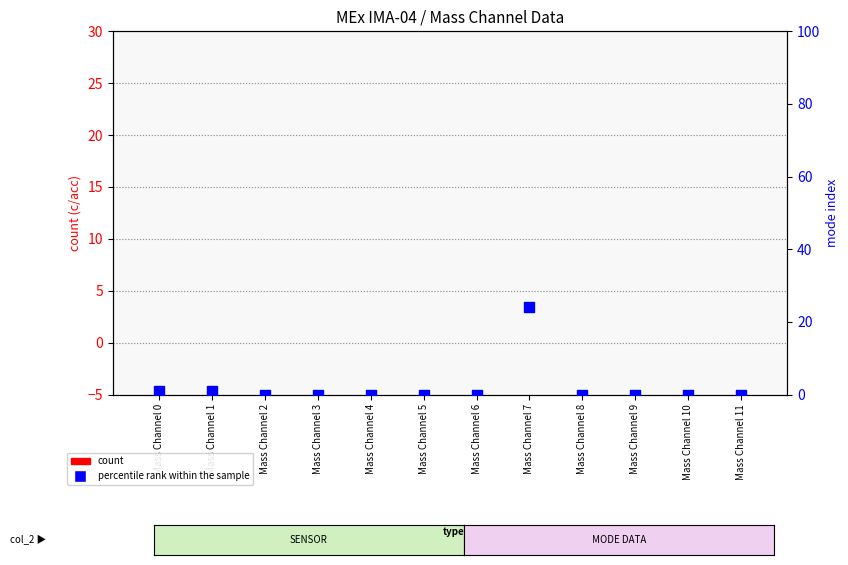

Which series contains the highest Y value?

percentile rank within the sample